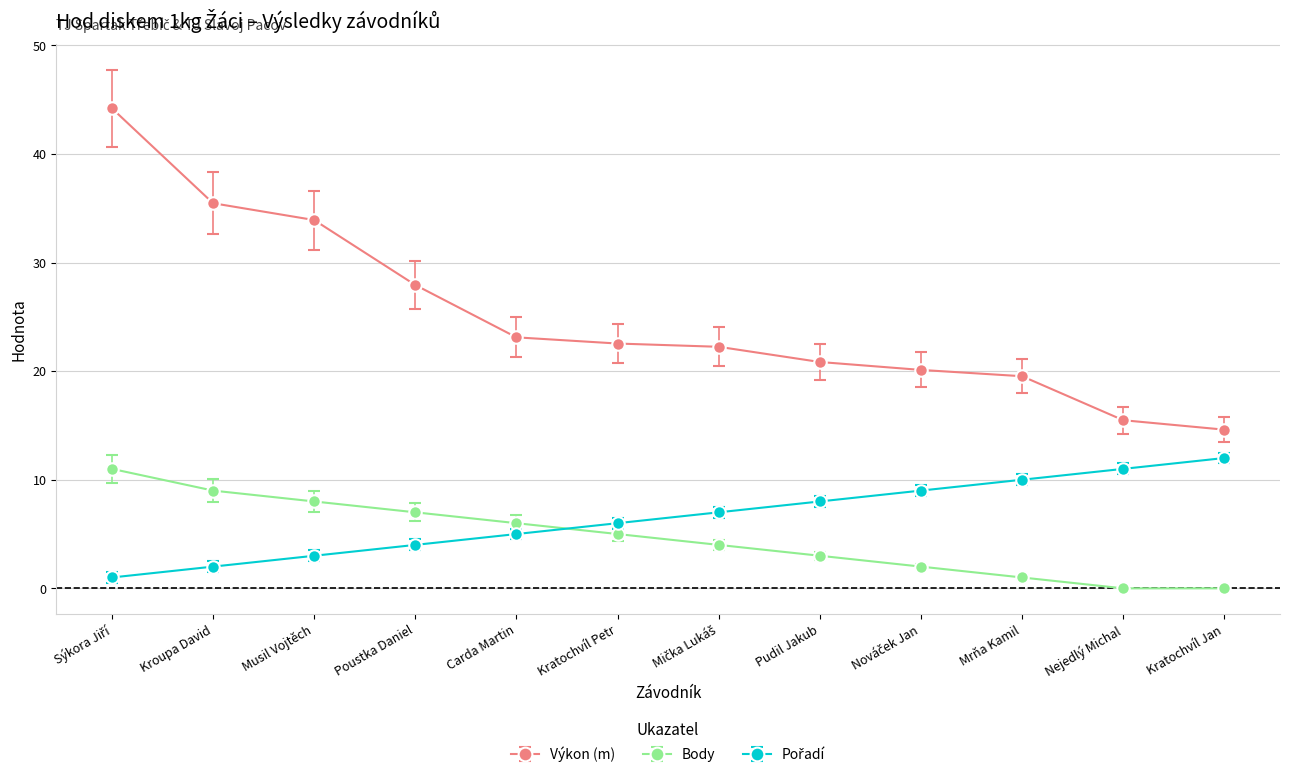

What is the difference between the highest and lowest values at Poustka Daniel?

23.9